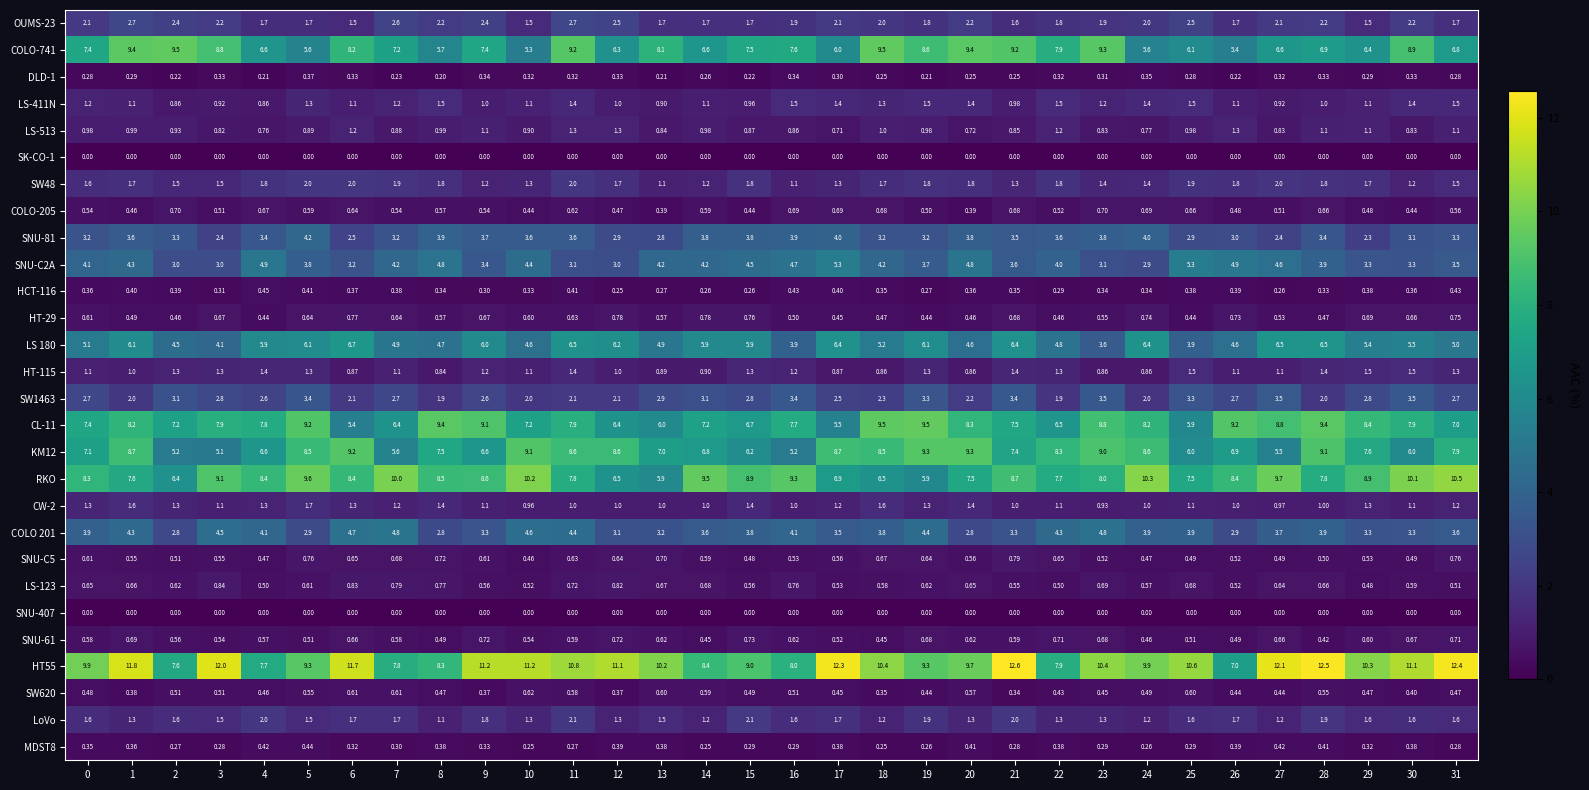

Is the value of CL-11 at 27 greater than the value of HCT-116 at 31?

Yes